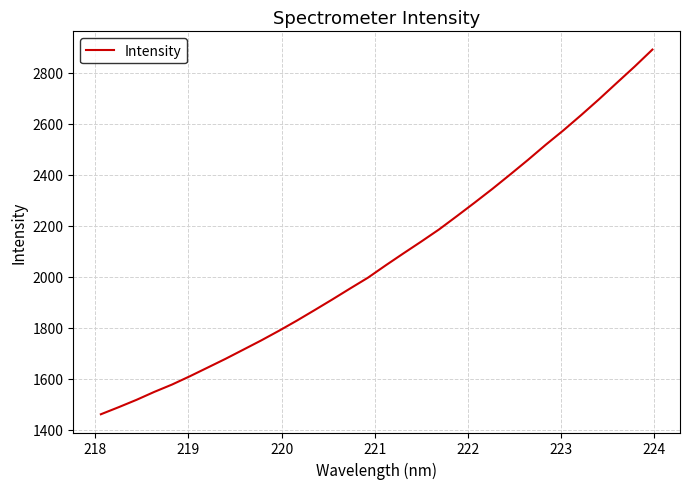

What is the difference between the maximum and minimum values?

1431.4